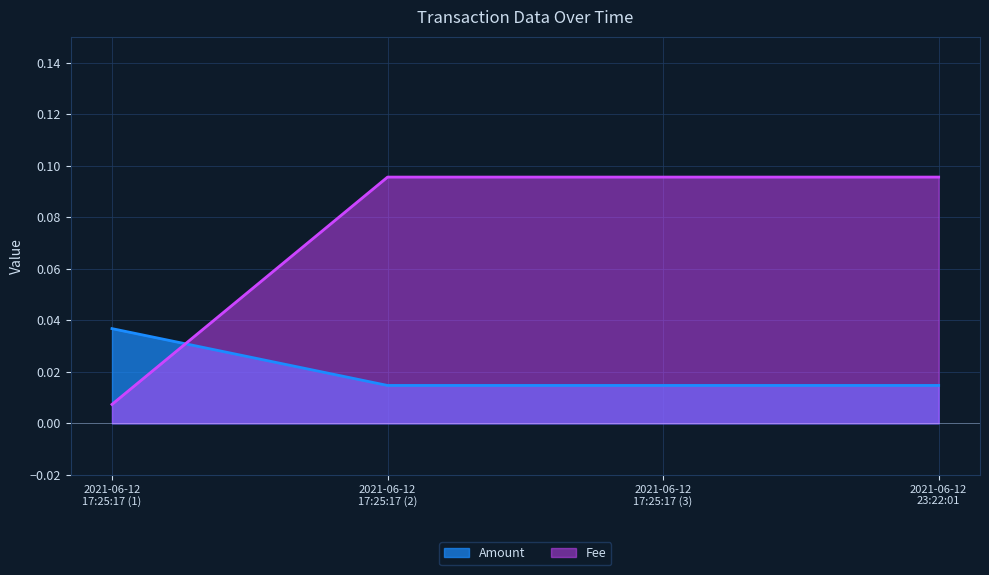

Which series has the largest range (max minus min)?

Fee